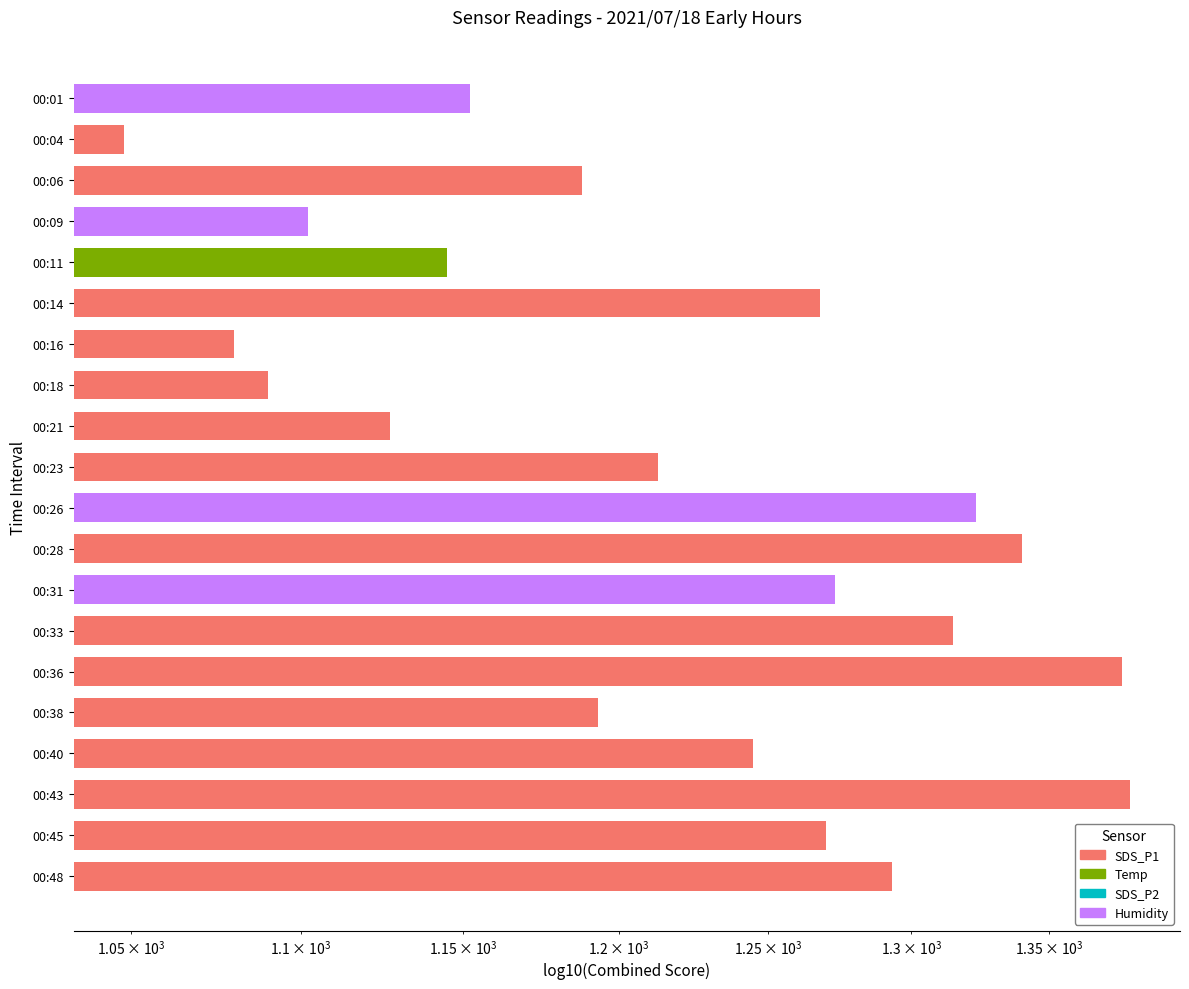

How many series are shown in this chart?

1